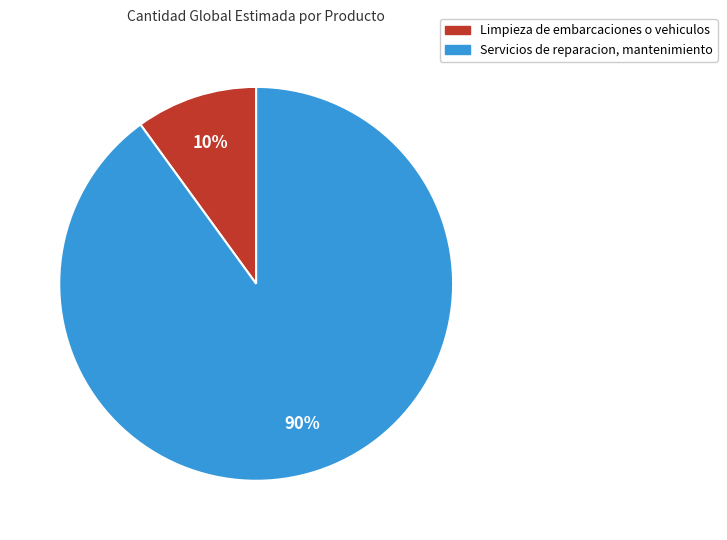

How many slices are in this pie chart?

2